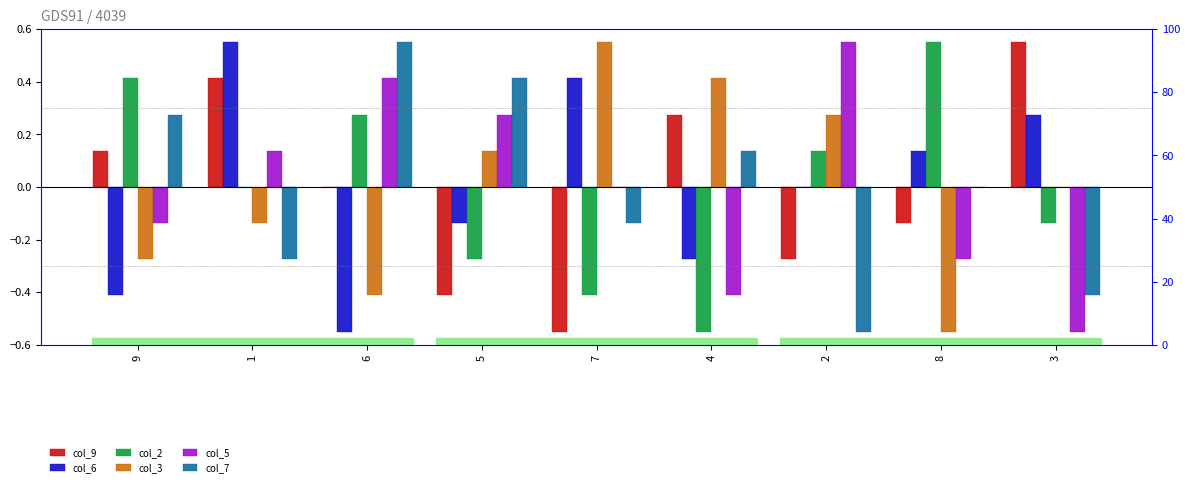

The value of col_6 at 6 is -0.8. True or false?

False